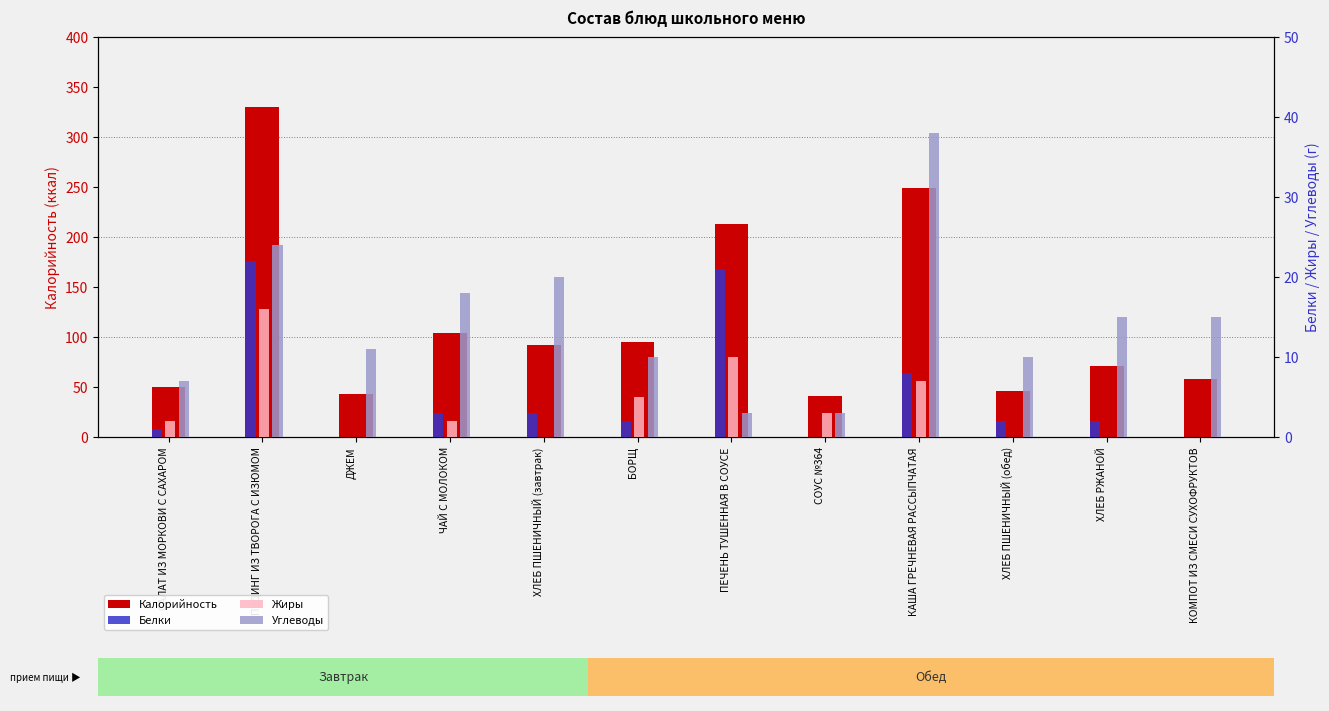

Between ПУДИНГ ИЗ ТВОРОГА С ИЗЮМОМ and ХЛЕБ РЖАНОЙ, which is larger?

ПУДИНГ ИЗ ТВОРОГА С ИЗЮМОМ